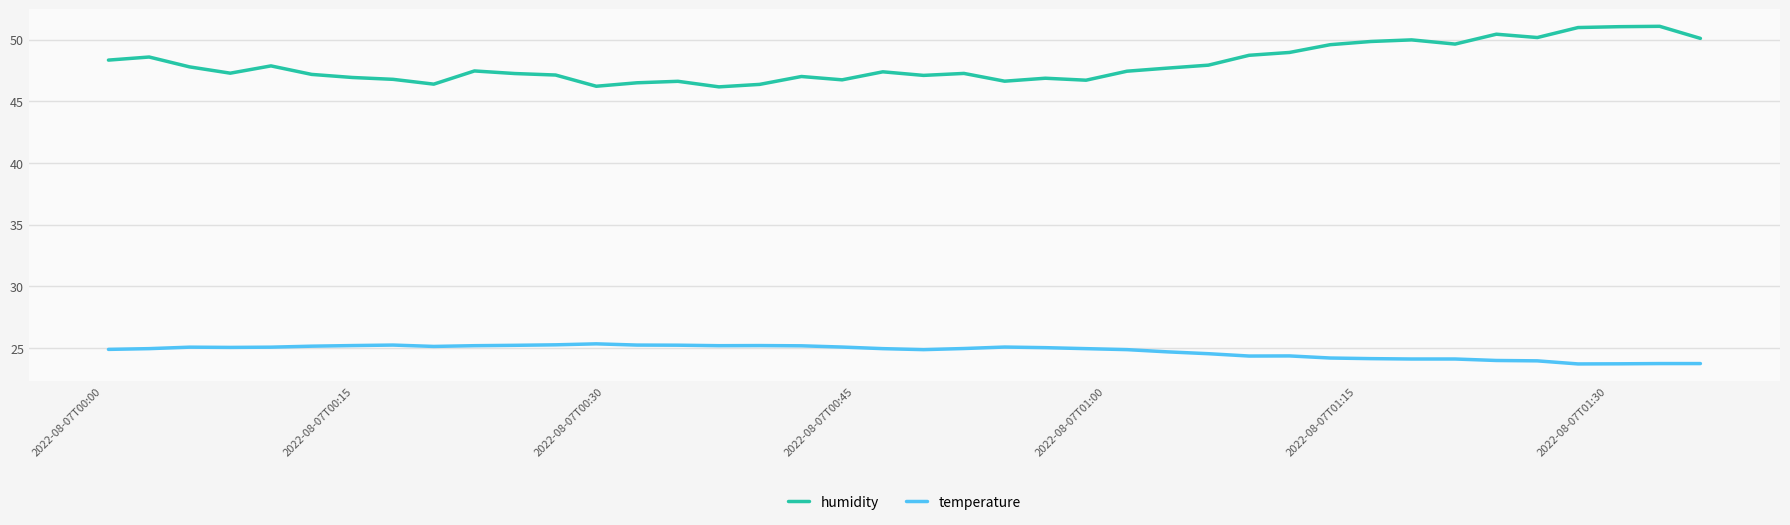

How many categories are shown in the chart?

40